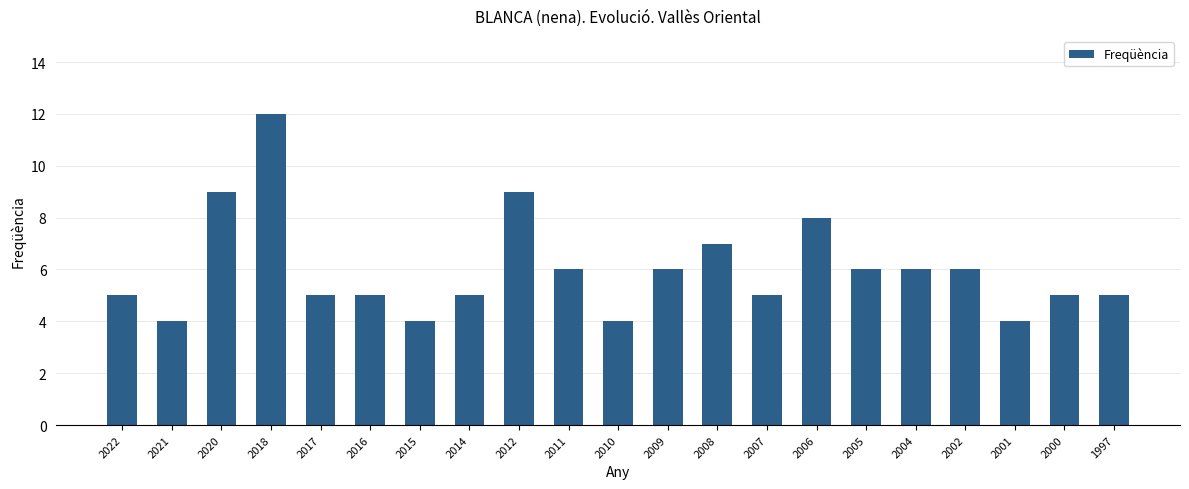

What is the smallest value displayed?

4